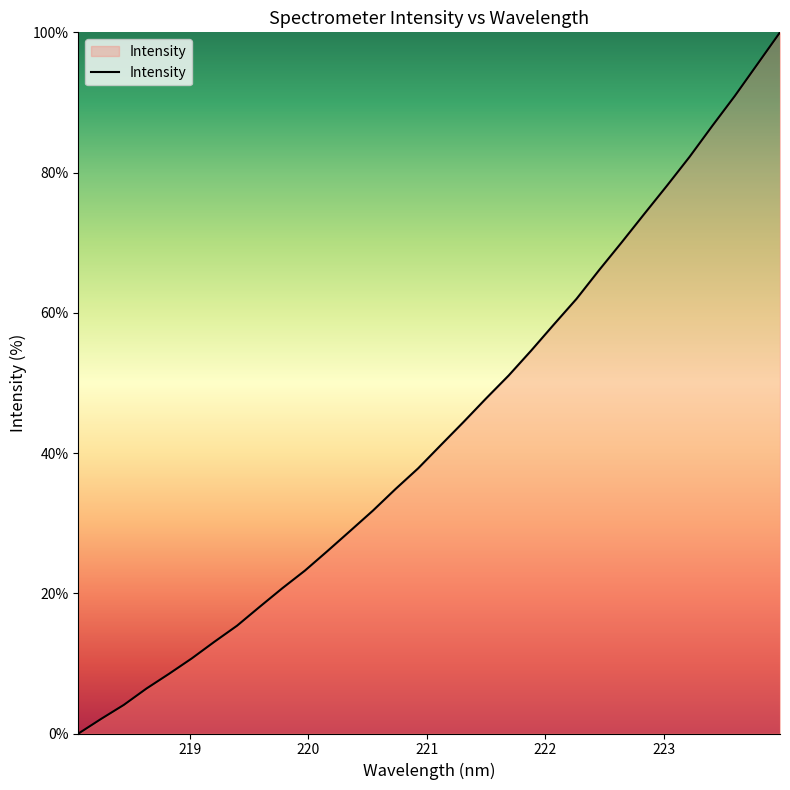

What is the difference between the maximum and minimum values?

100.0